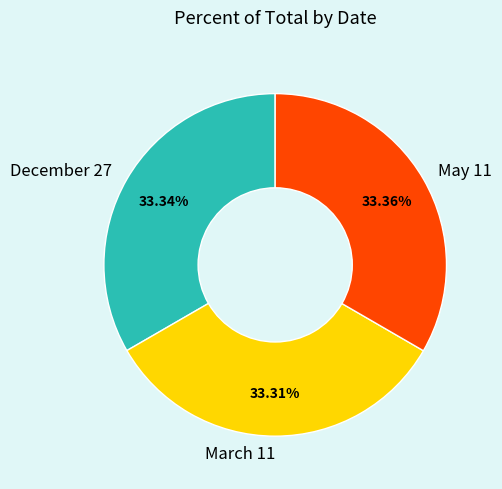

Approximately how many times larger is the value at March 11 compared to May 11?

1.0